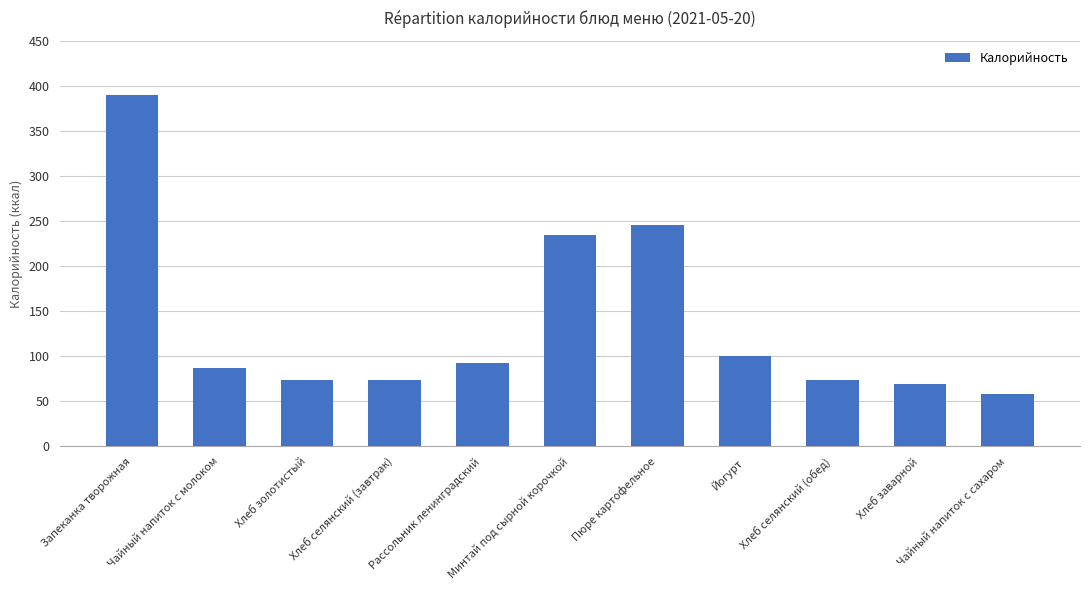

What is the minimum value shown in the chart?

58